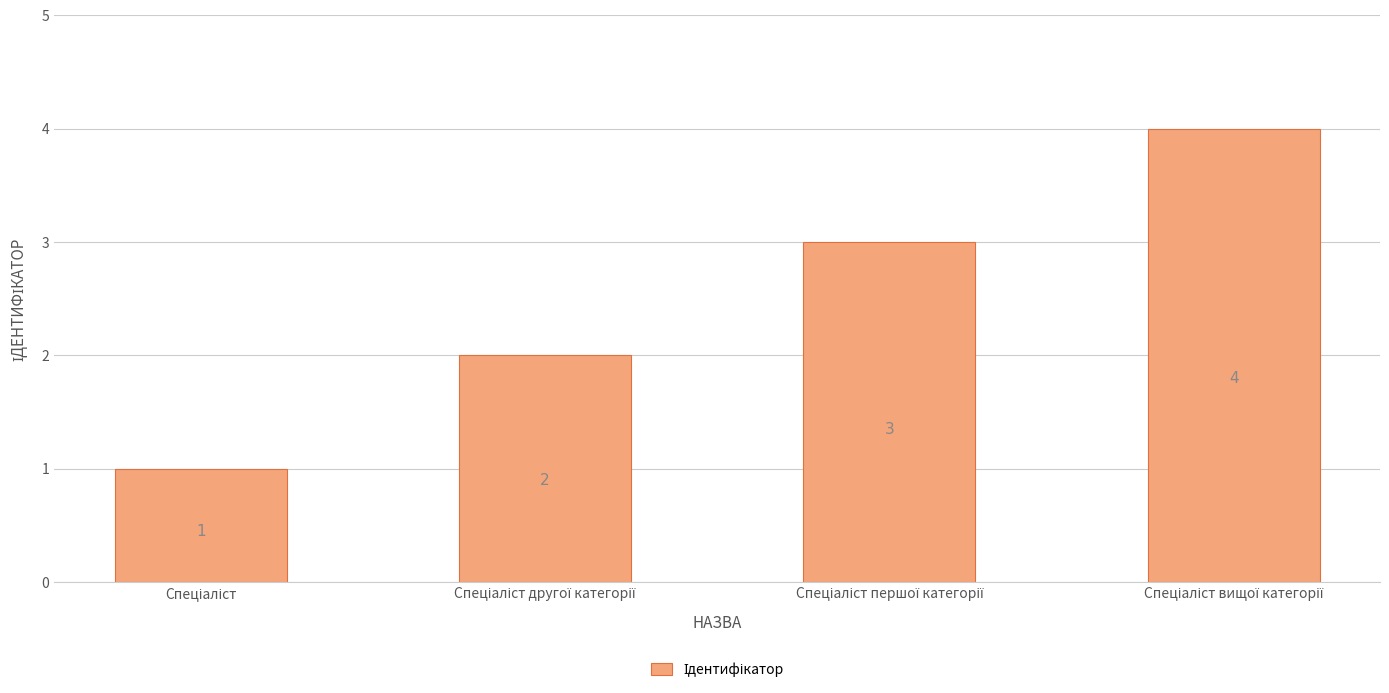

What is the greatest value displayed?

4